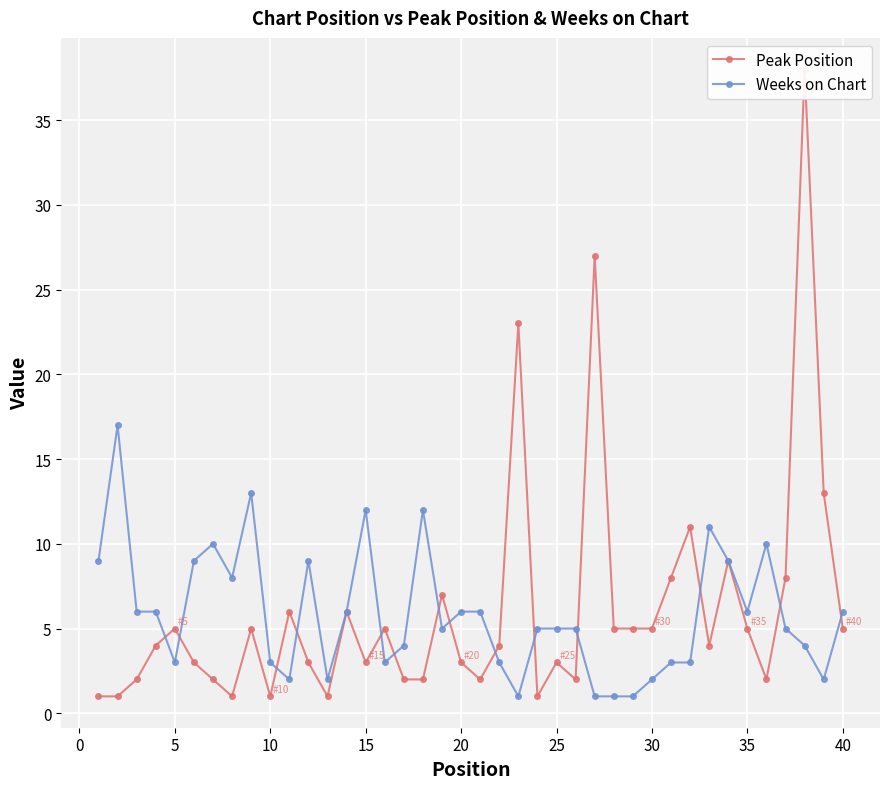

The Weeks on Chart series shows 21 at 15. True or false?

False